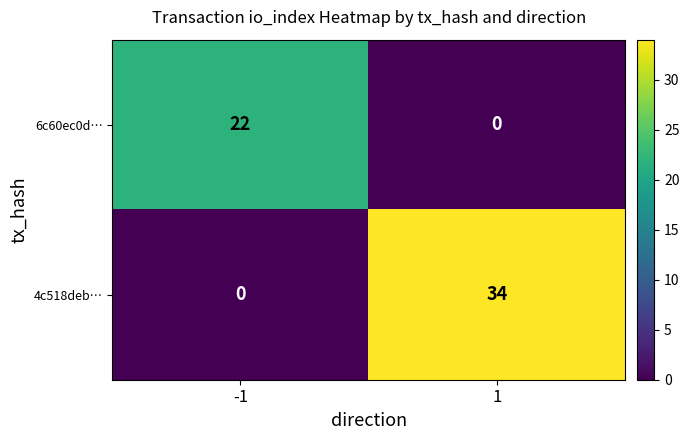

Is it true that 4c518deb… equals 34 at 1?

True